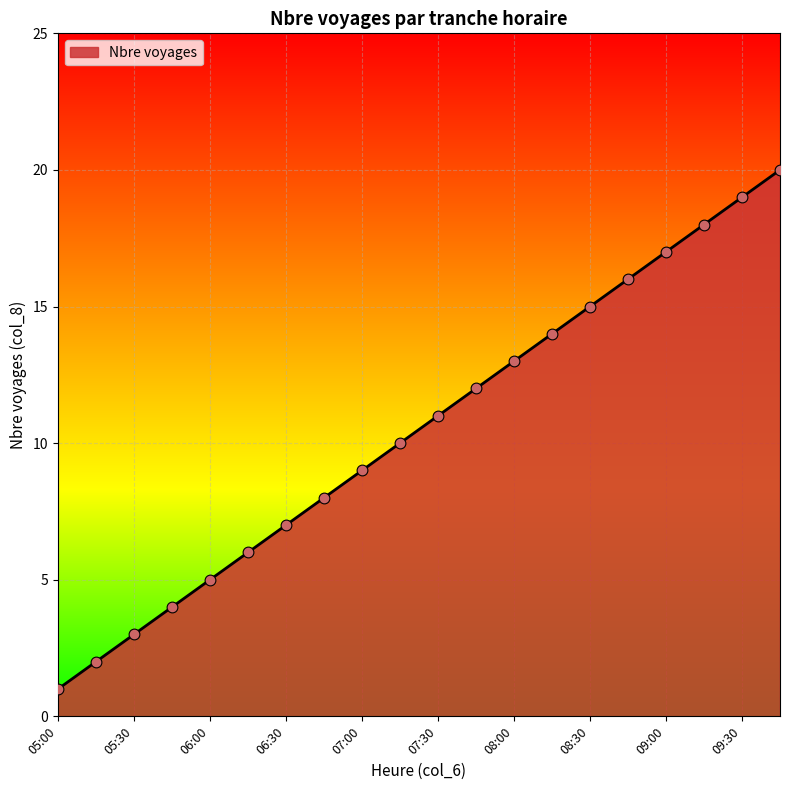

What is the greatest value displayed?

20